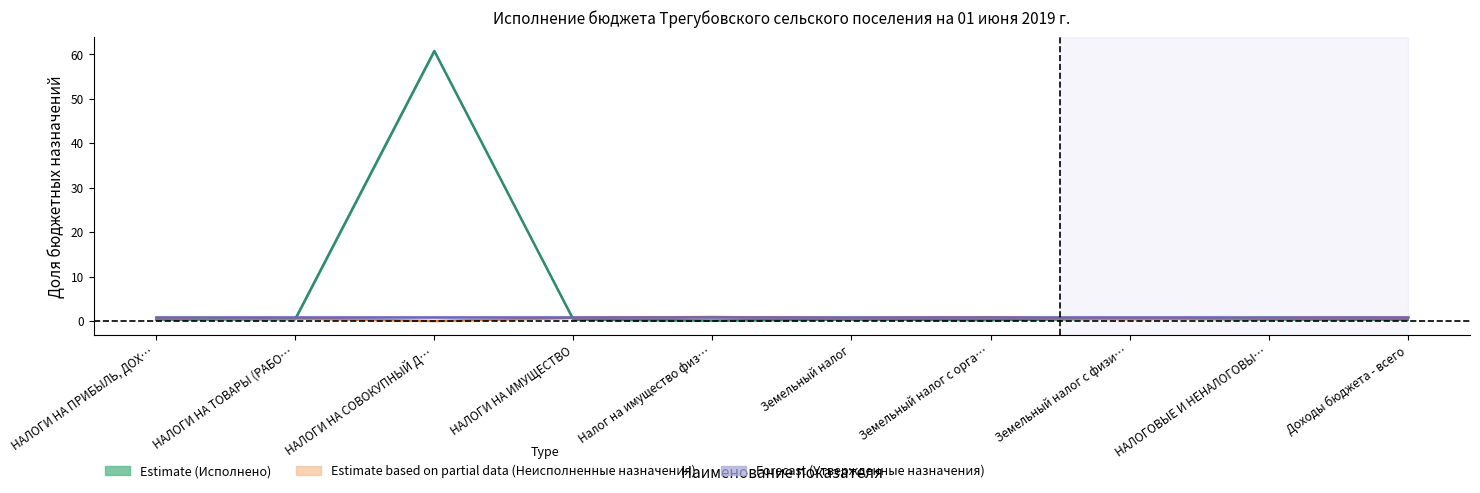

Is the value of Estimate based on partial data
(Неисполненные назначения) at НАЛОГИ НА ПРИБЫЛЬ, ДОХ… greater than the value of Forecast (Утвержденные назначения) at НАЛОГИ НА СОВОКУПНЫЙ Д…?

No